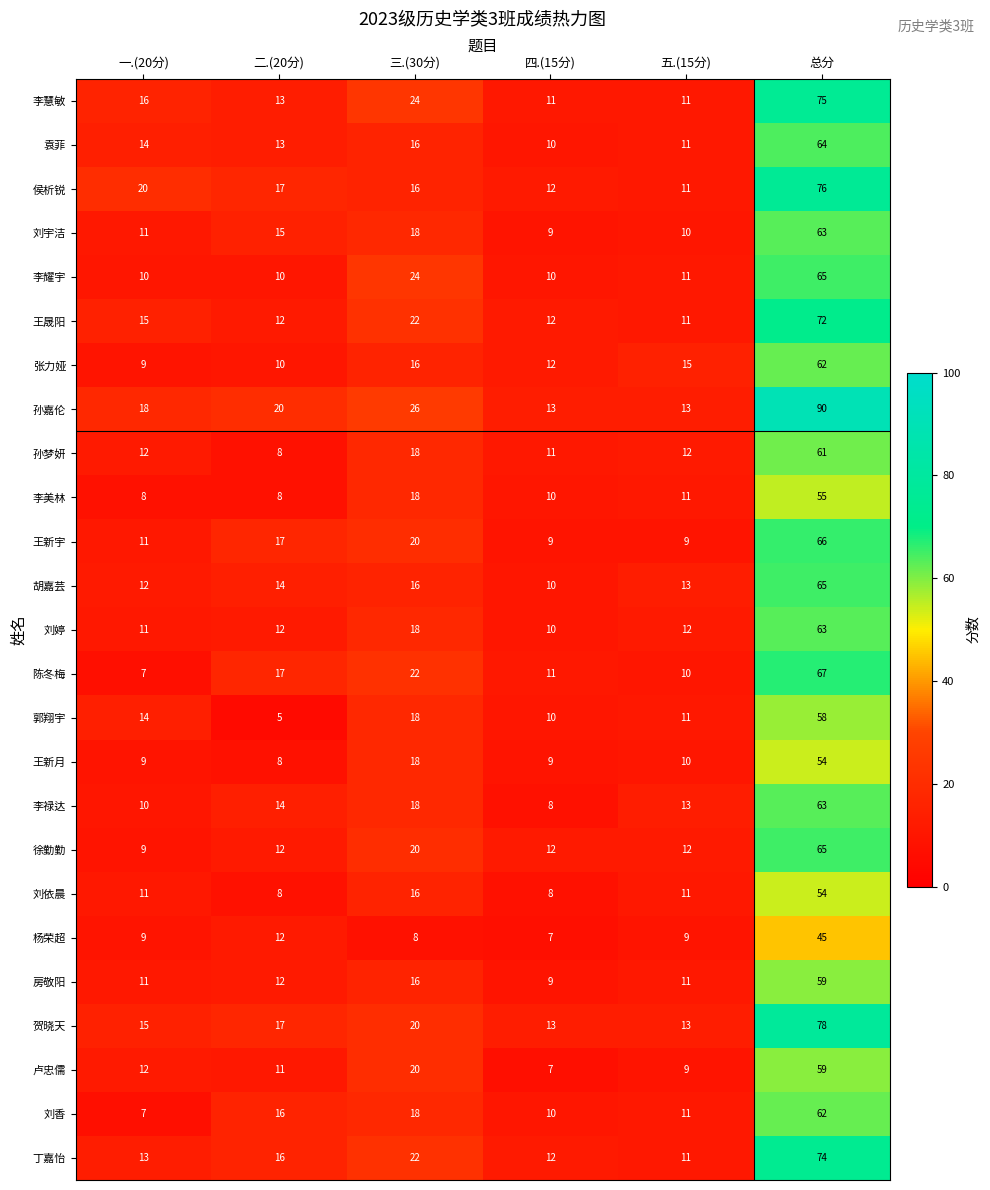

Is it true that 王新月 equals 10 at 五.(15分)?

True